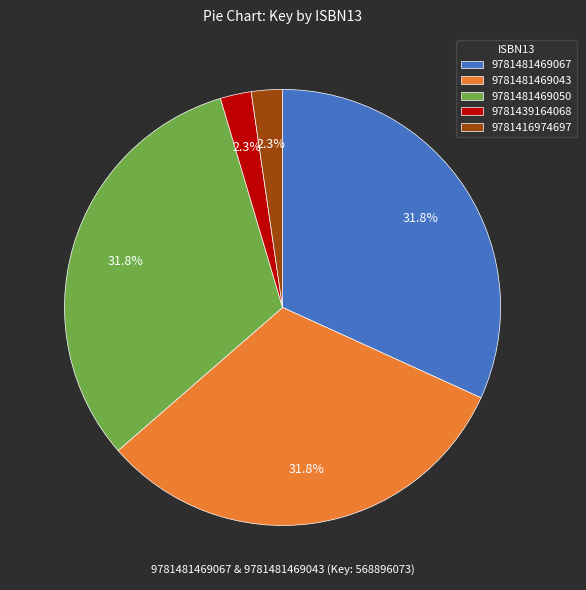

The 9781481469050 slice represents 32% of the pie. True or false?

True